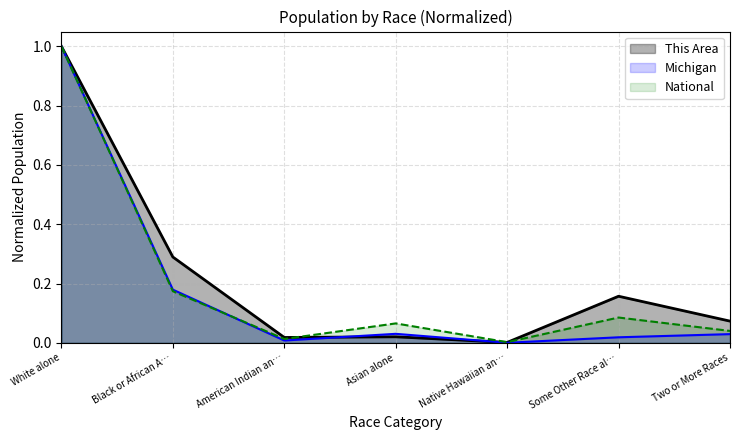

How many intersections are there between This Area and National?

2